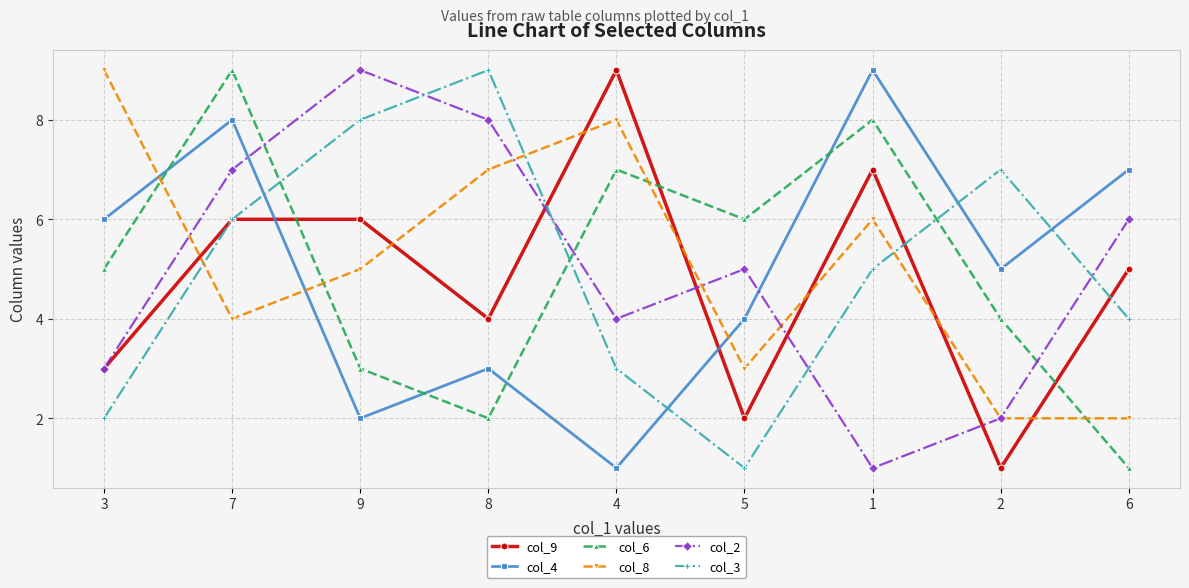

Between which two adjacent categories do col_6 and col_9 first intersect?

7 and 9